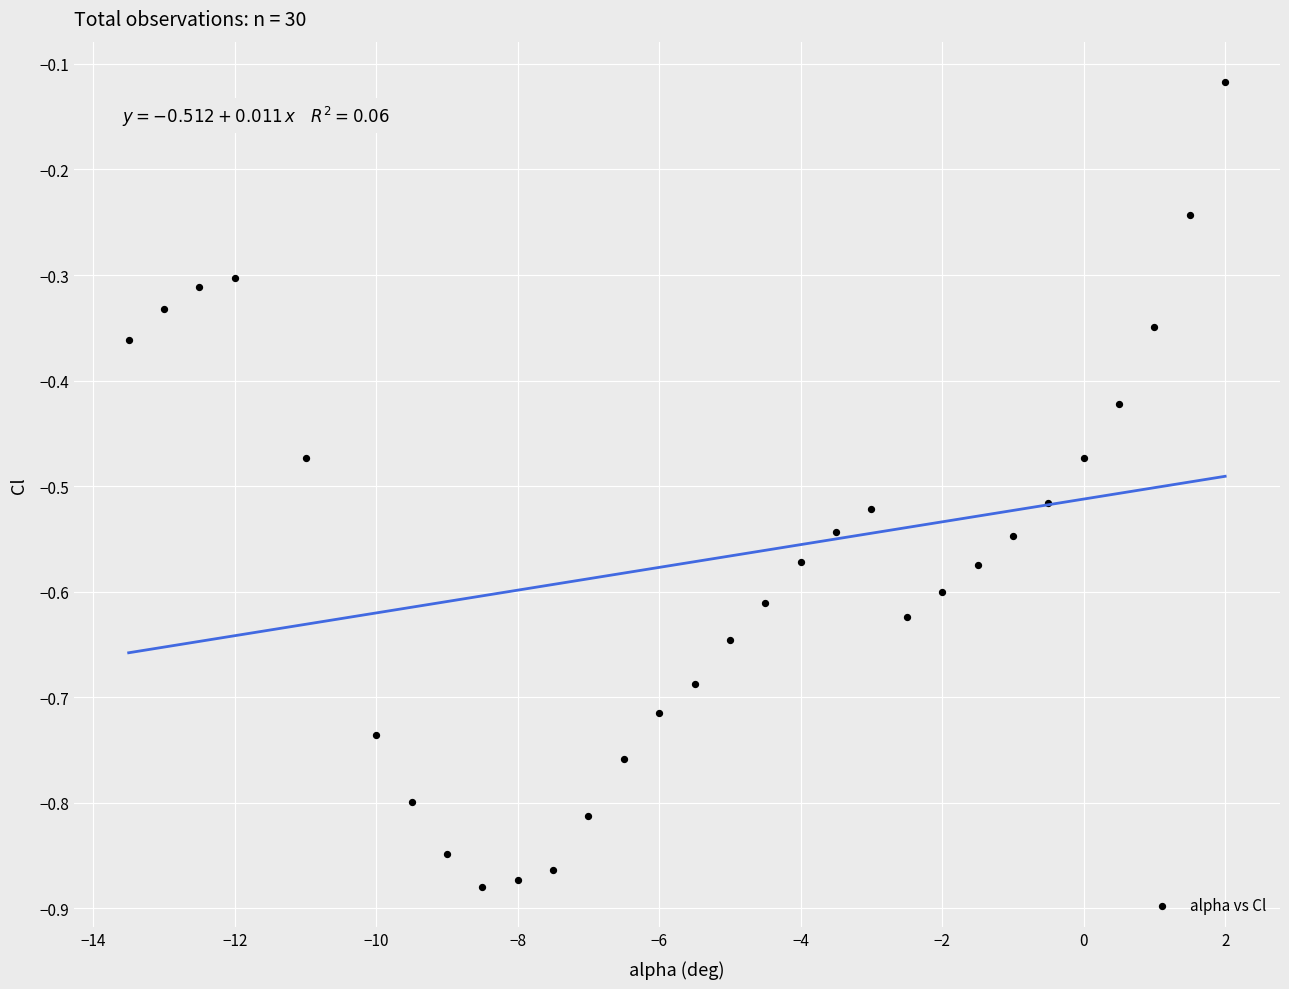

What is the range of Y values (max minus min)?

0.8